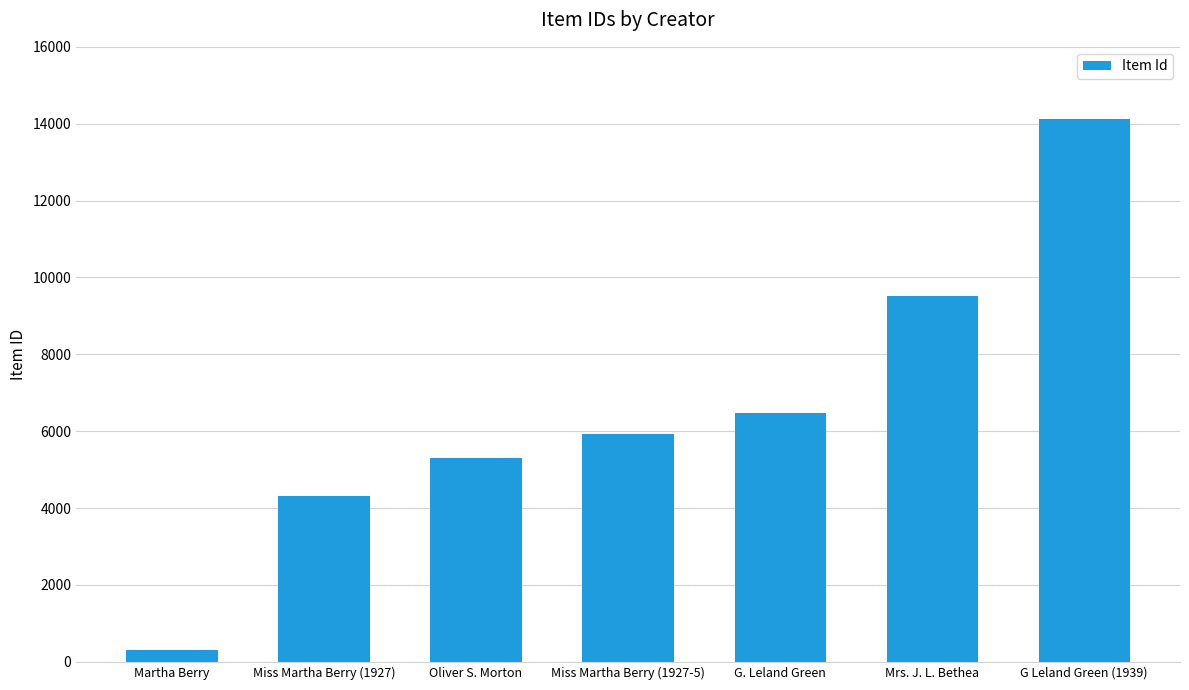

List the labels in order of value, largest first.

G Leland Green (1939), Mrs. J. L. Bethea, G. Leland Green, Miss Martha Berry (1927-5), Oliver S. Morton, Miss Martha Berry (1927), Martha Berry